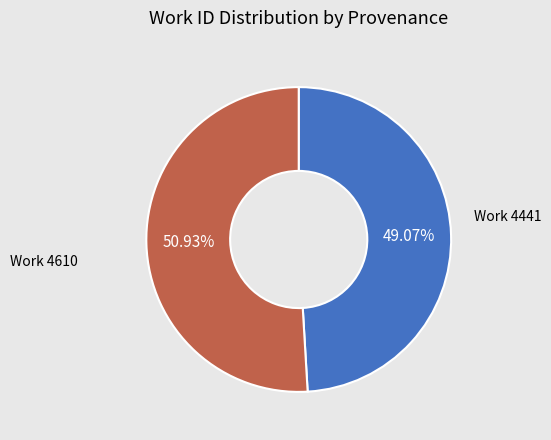

Does any single category account for the majority?

Yes